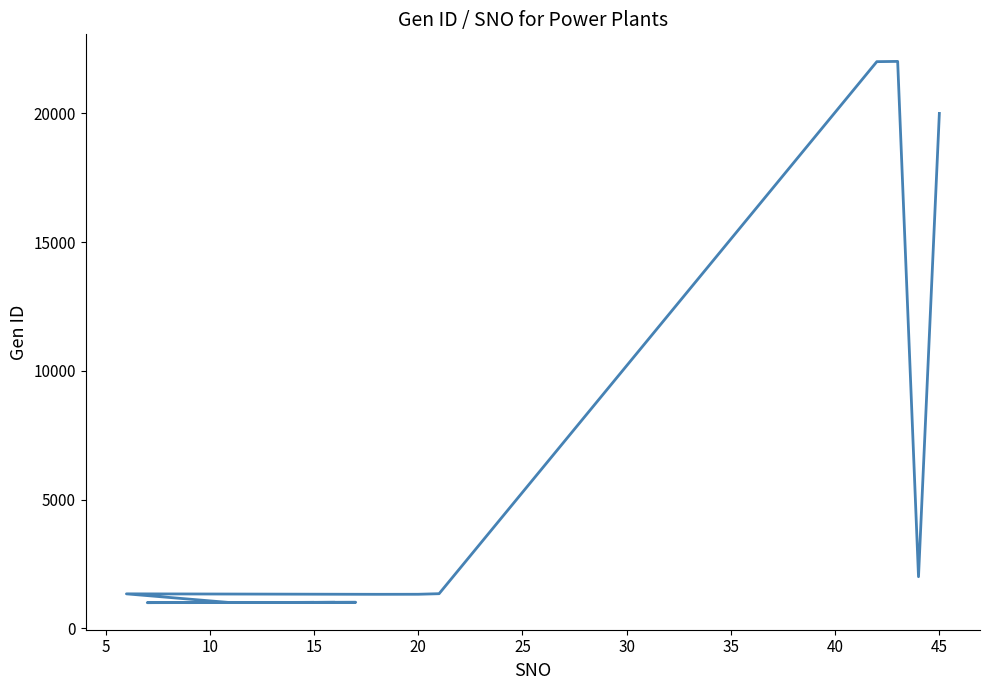

How many data points are above 1017?

9